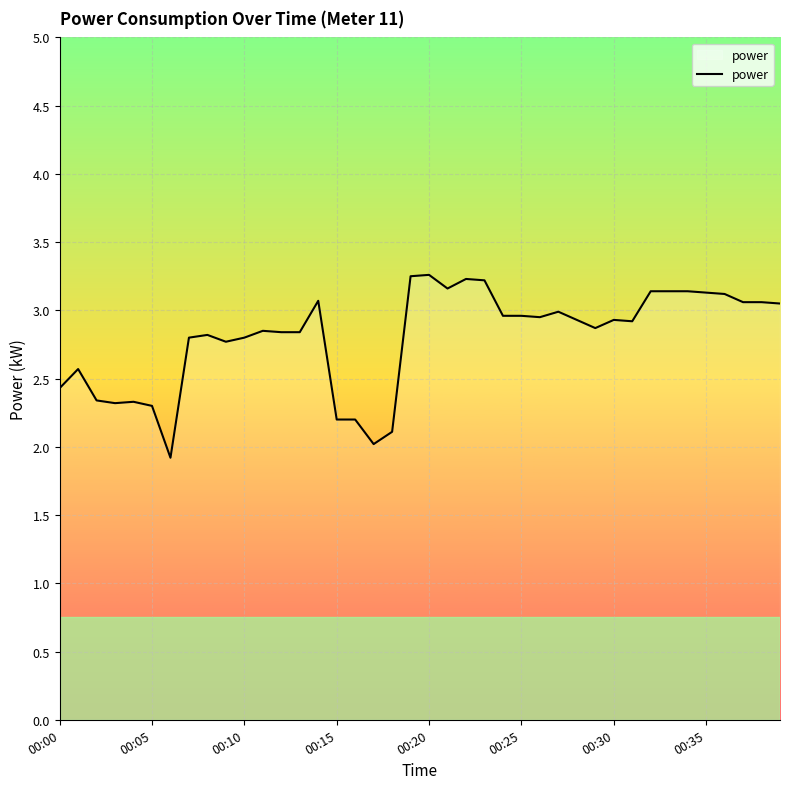

What is the smallest value displayed?

1.9